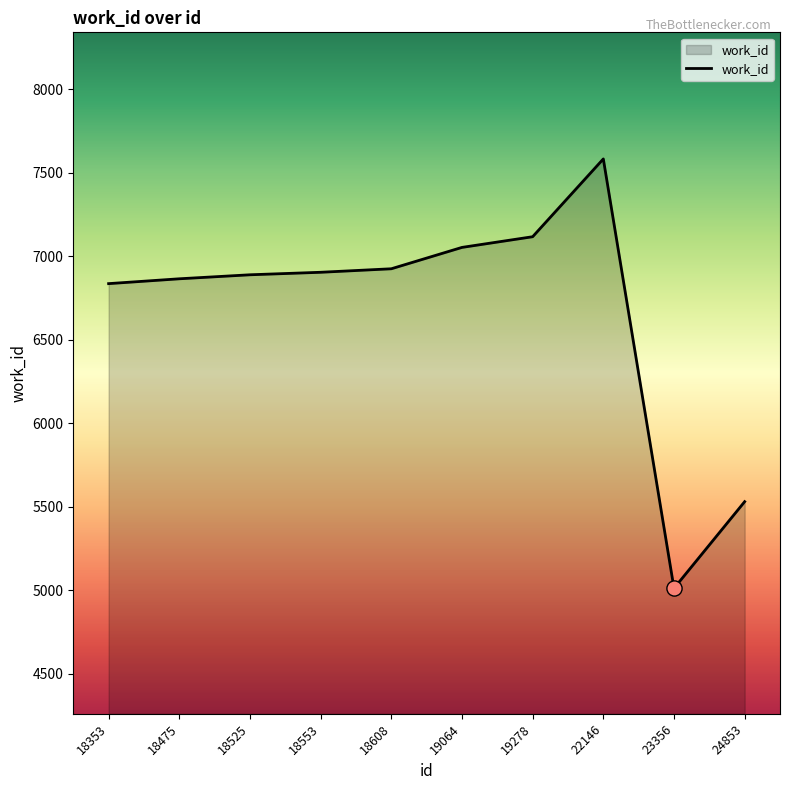

Between 22146 and 18608, which is larger?

22146